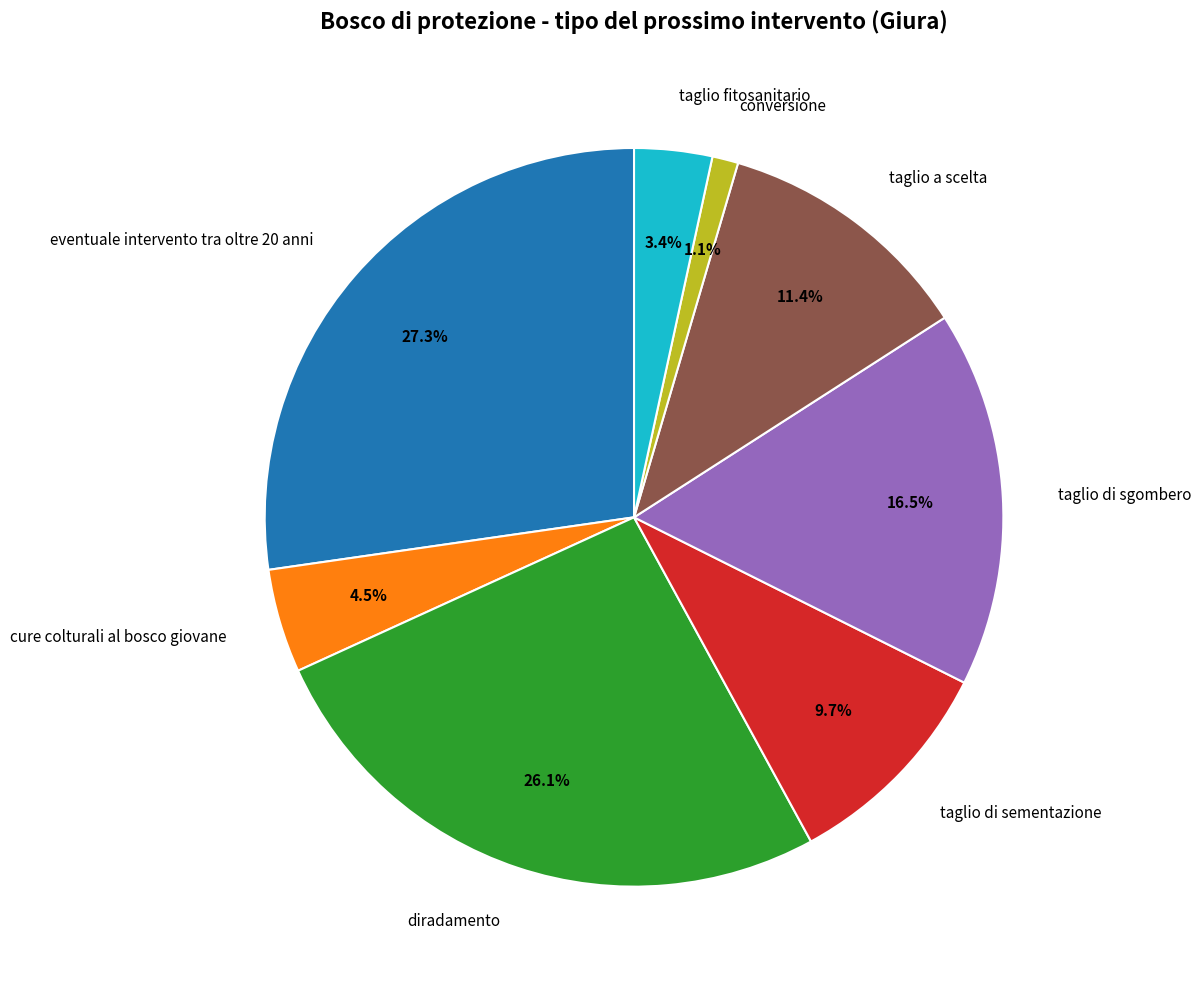

What is the smallest slice in the pie chart?

conversione